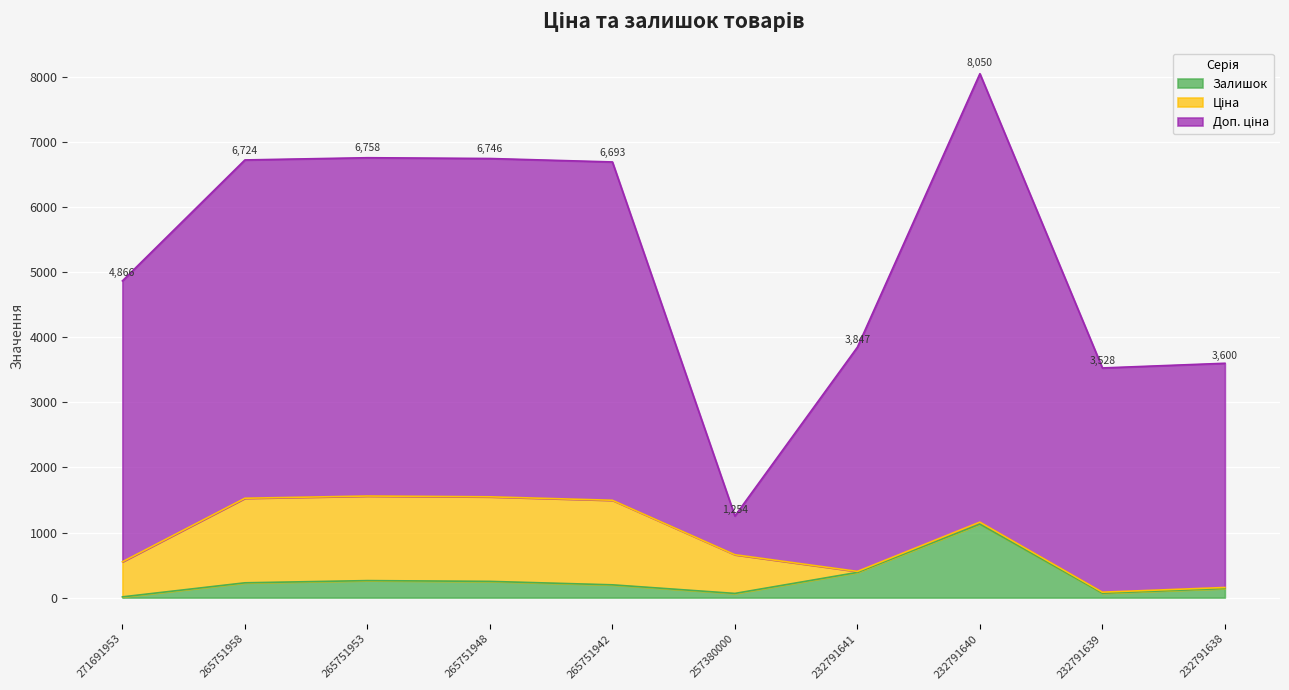

What is the difference between the maximum and second lowest values in the Залишок series?

1065.0